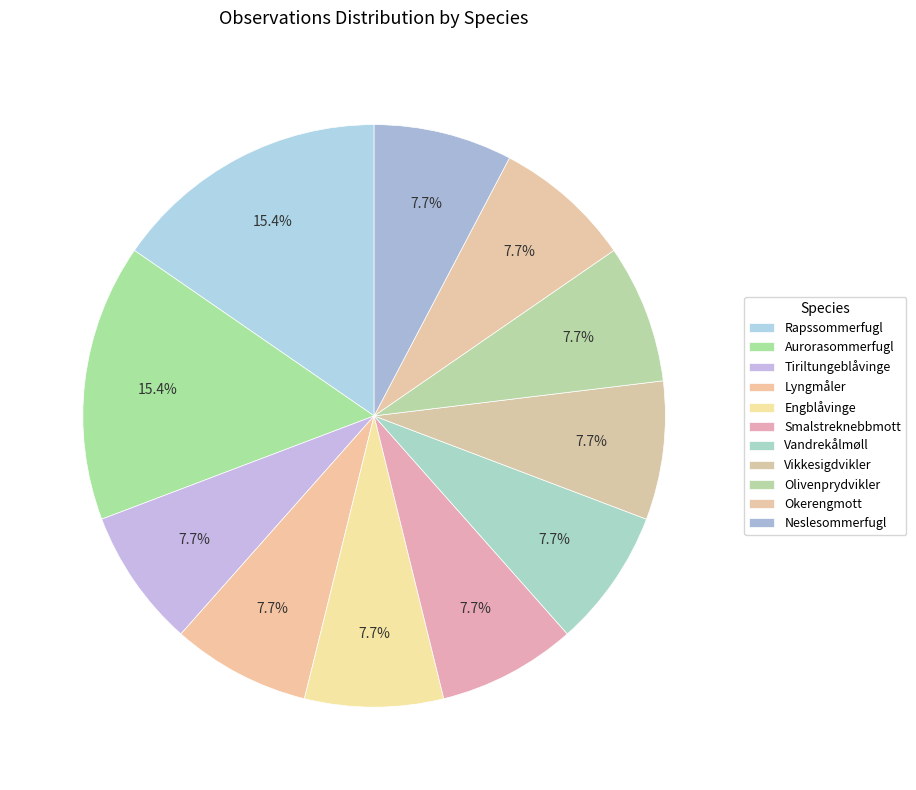

Which slice is the largest?

Rapssommerfugl